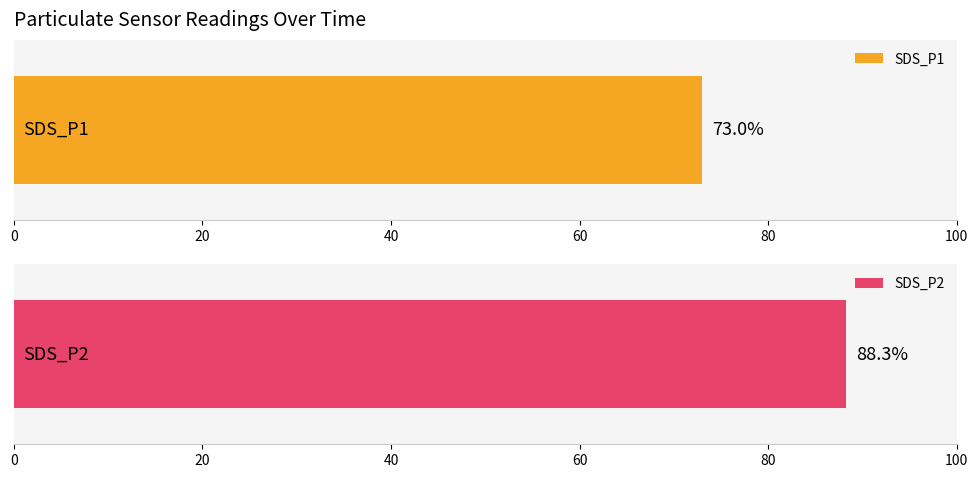

Which series has the largest range (max minus min)?

SDS_P1